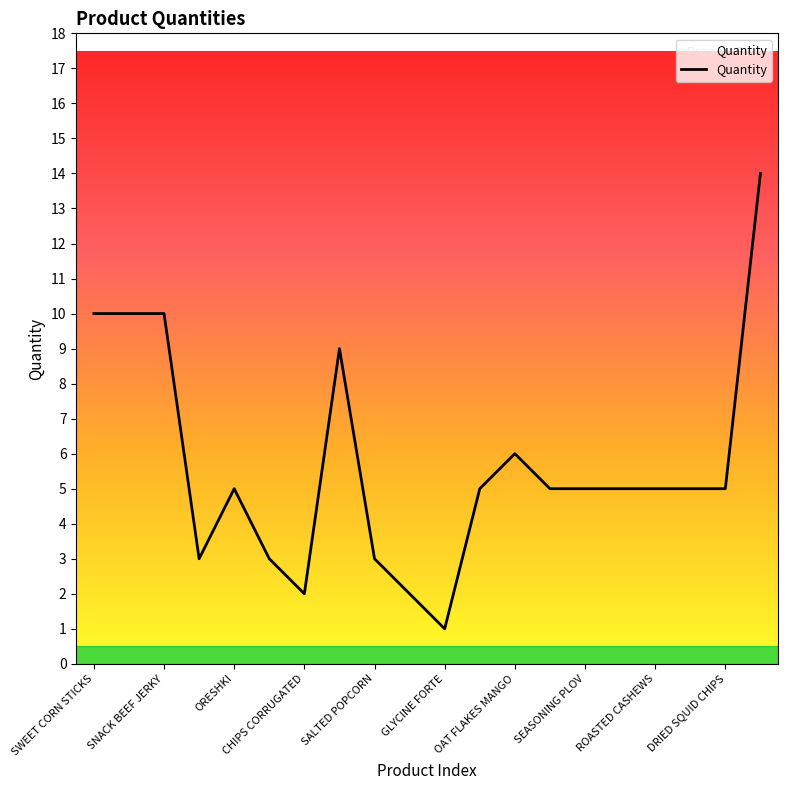

What is the difference between the maximum and minimum values?

13